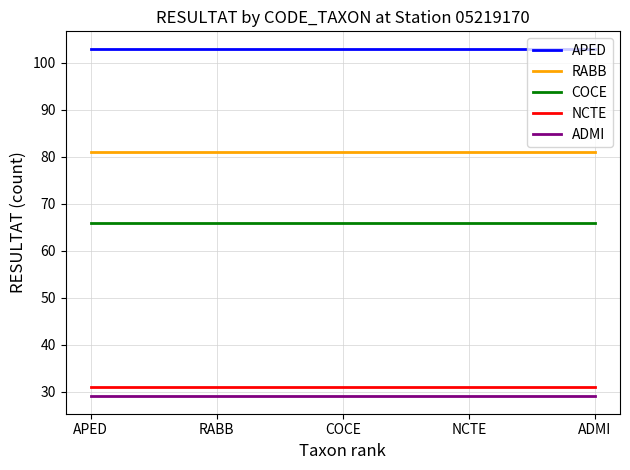

True or false: APED and COCE cross at least once.

False